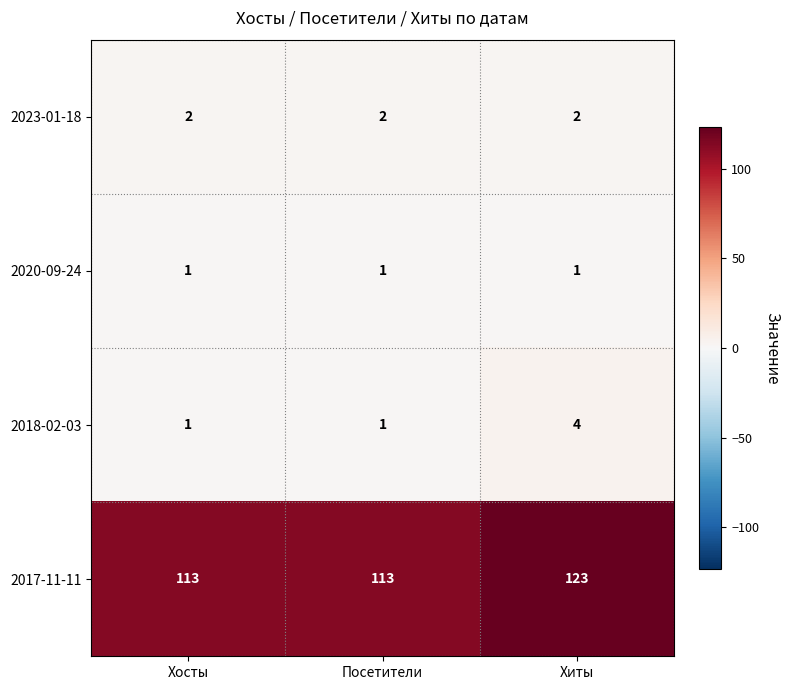

True or false: 2023-01-18 has a value of 1 at Хосты.

False